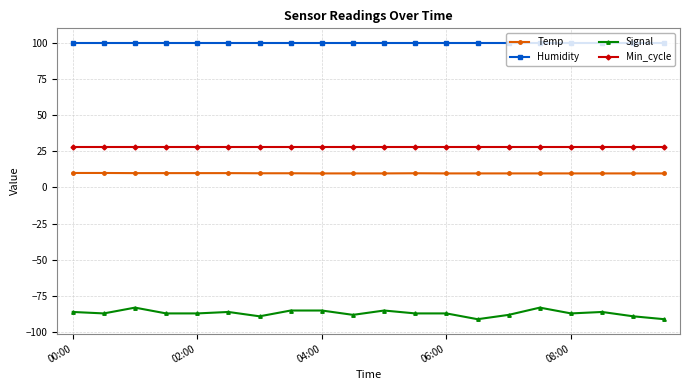

Which series has the largest total across all categories?

Humidity